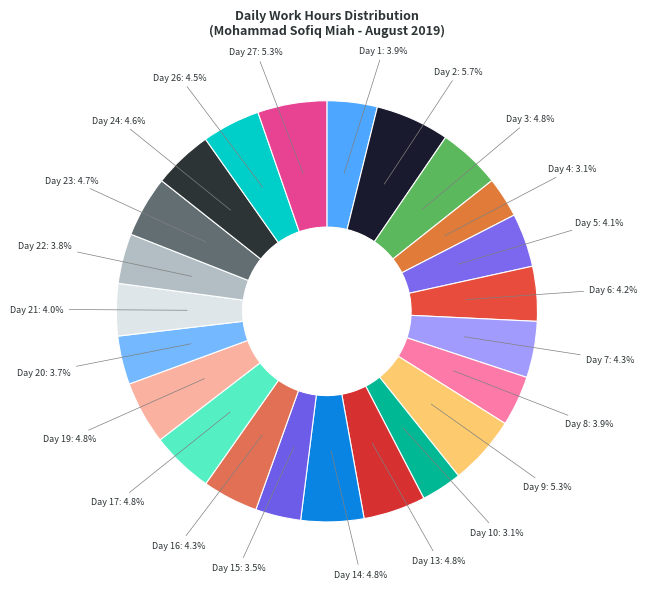

How many slices are in this pie chart?

23